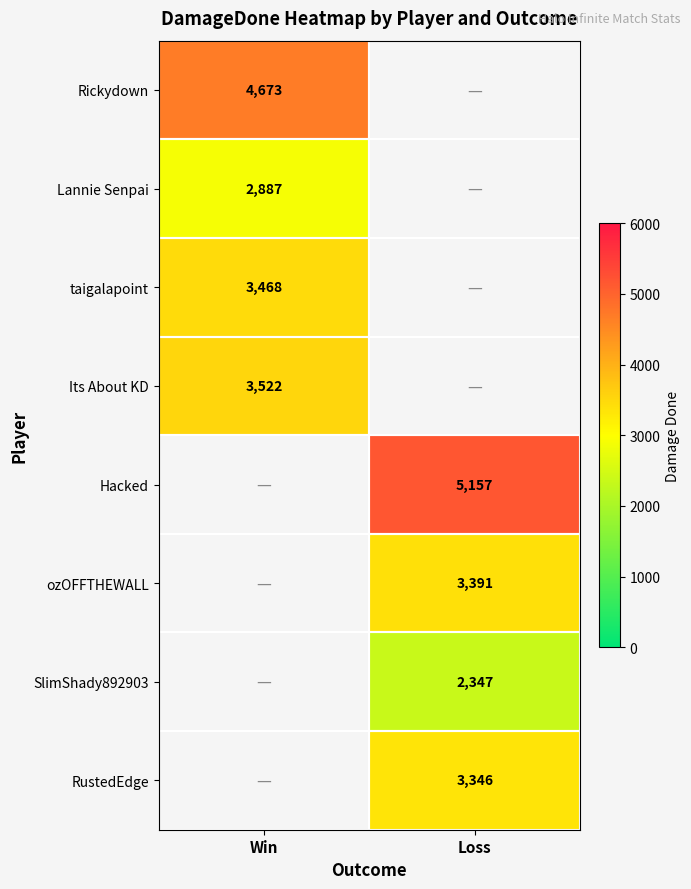

What is the smallest value displayed?

2347.0